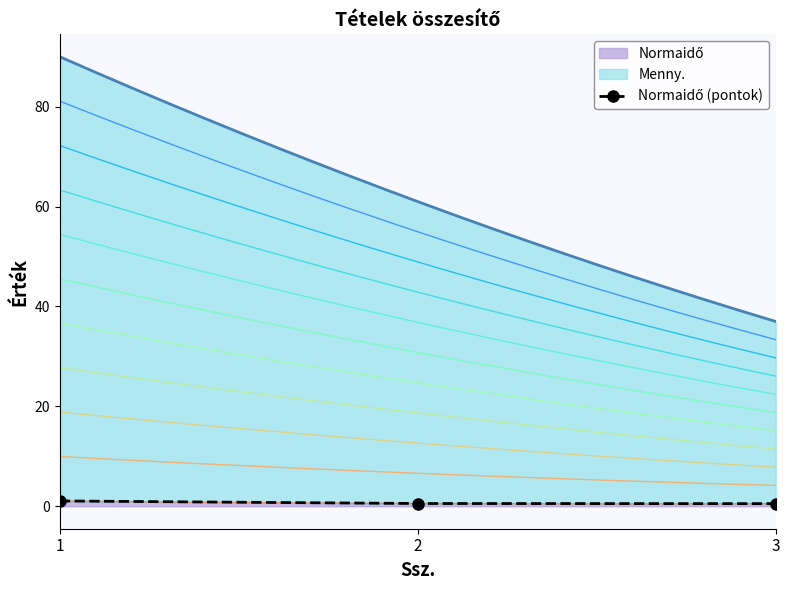

Read the value at 3.

0.5